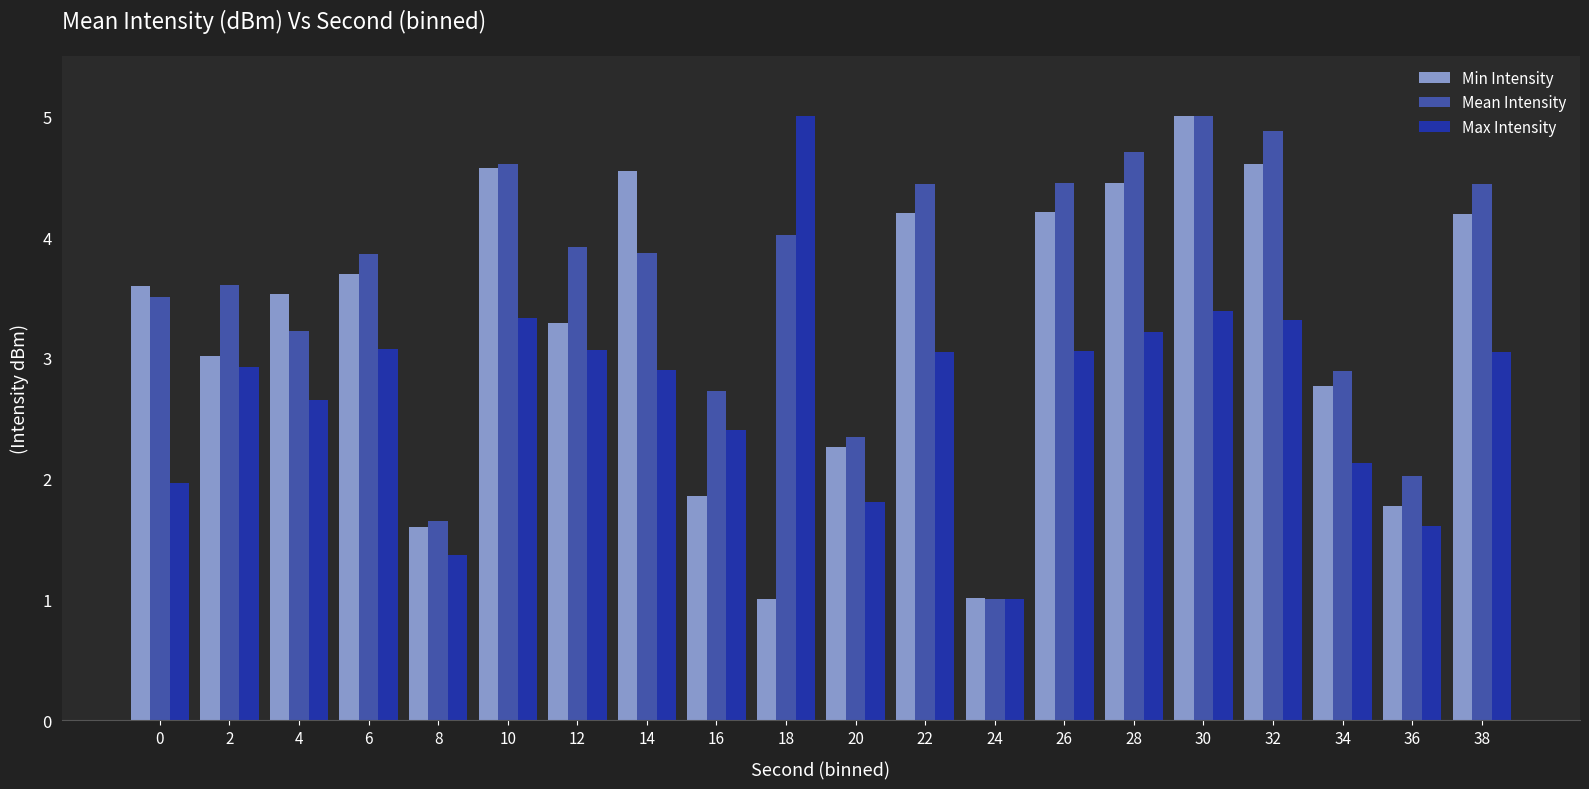

Which series changed the most between 20 and 30?

Min Intensity